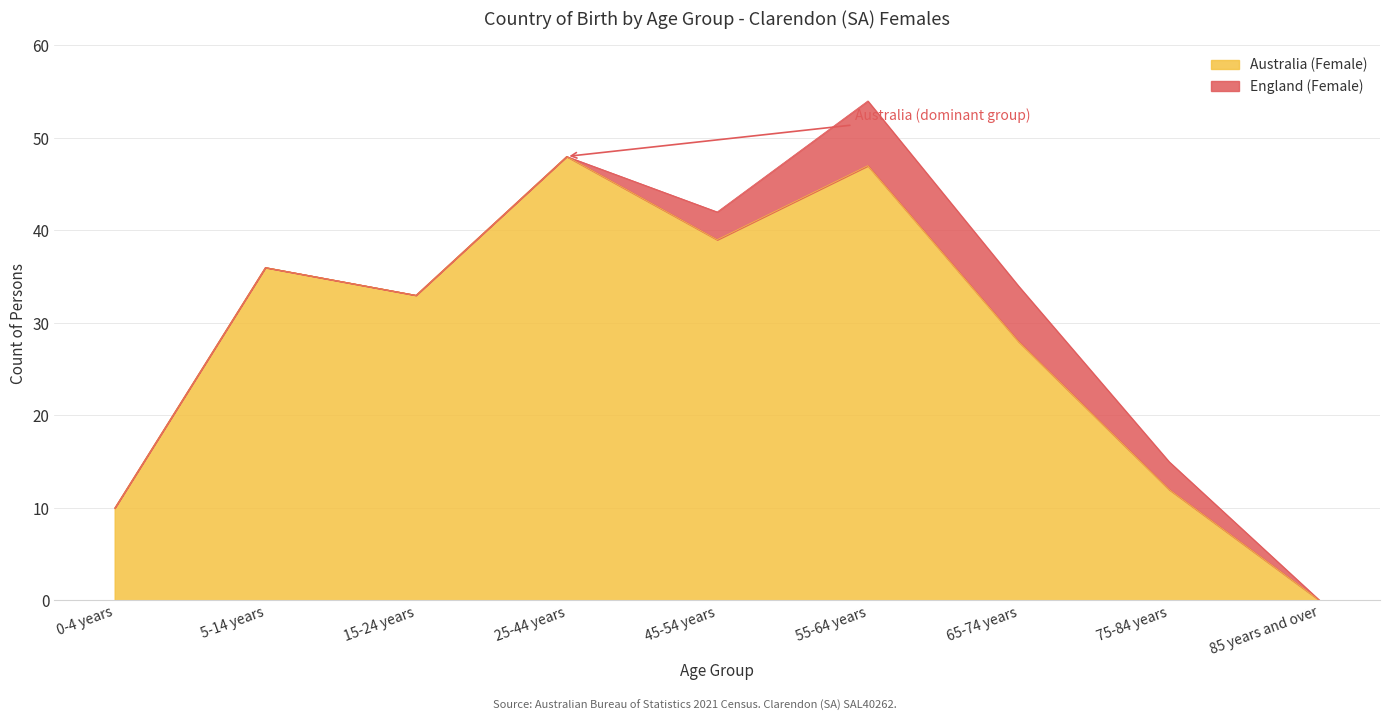

Where is the first local minimum?

15-24 years